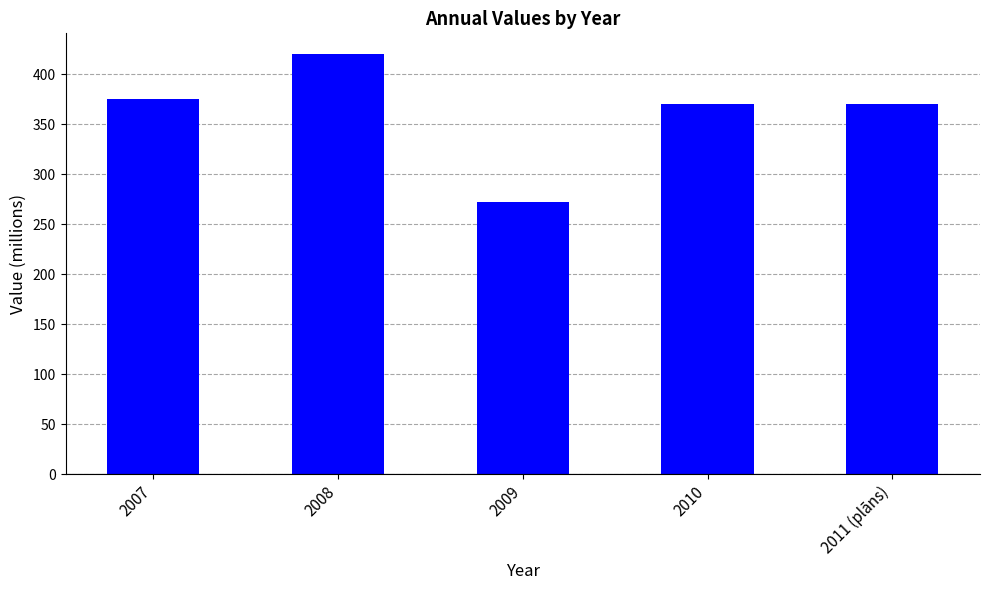

The chart shows a value of 420.1 at 2008. True or false?

True